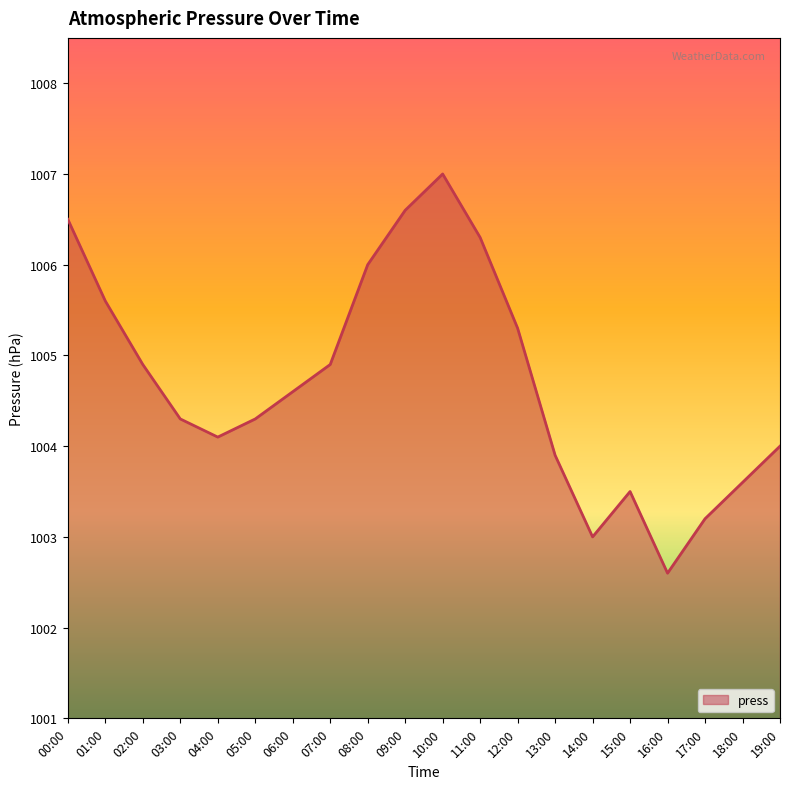

How many lines are shown in the chart?

1